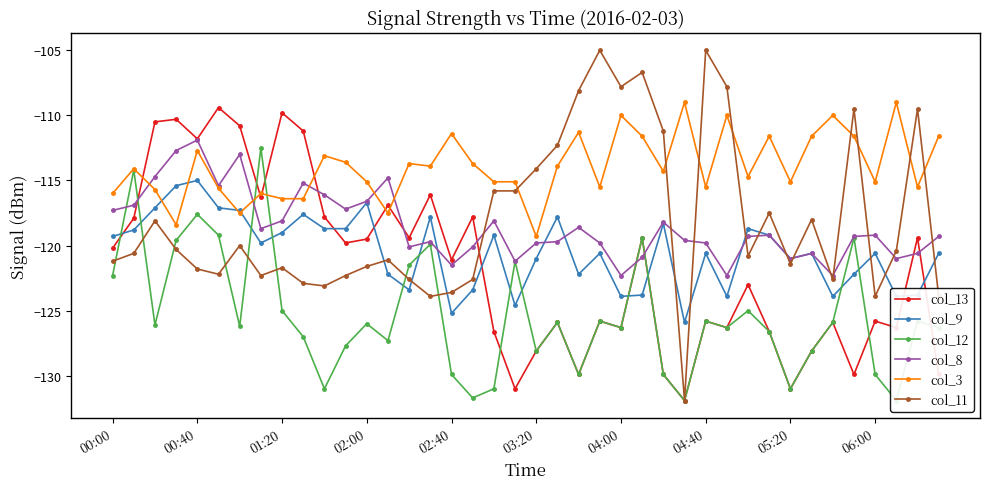

At which category does the chart reach its minimum across all series?

27